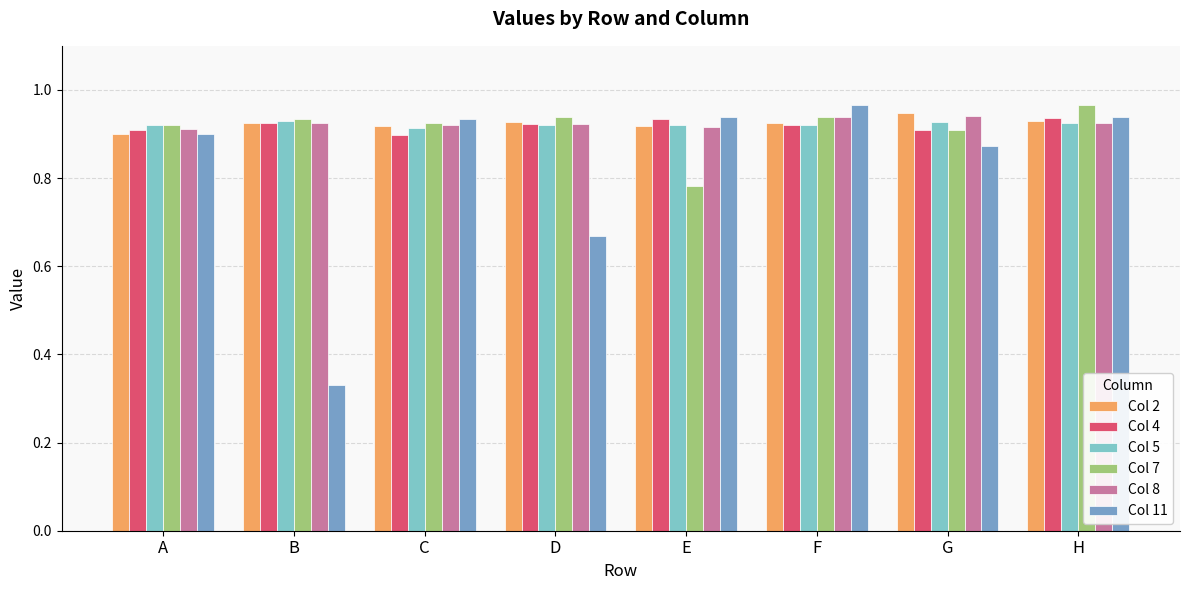

At which label is Col 7 closest to 0?

E